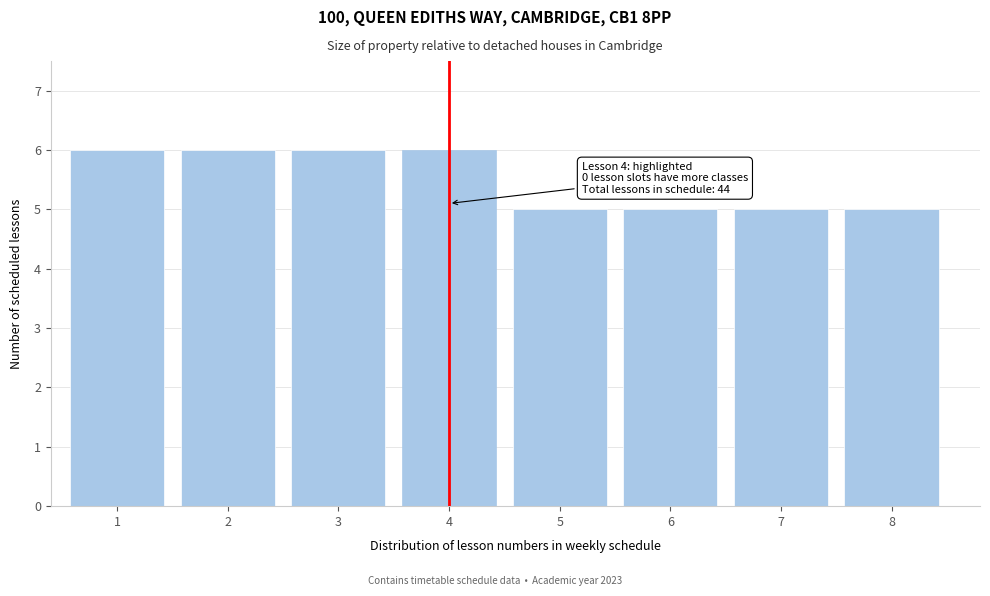

Reading left to right, list all the values displayed in this chart.

6	6	6	6	5	5	5	5